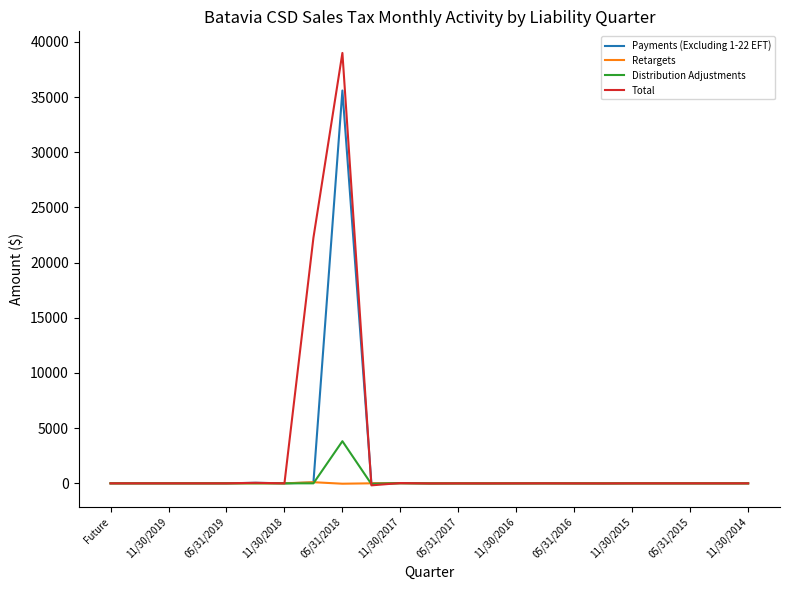

What is the maximum value shown in the chart?

39005.7